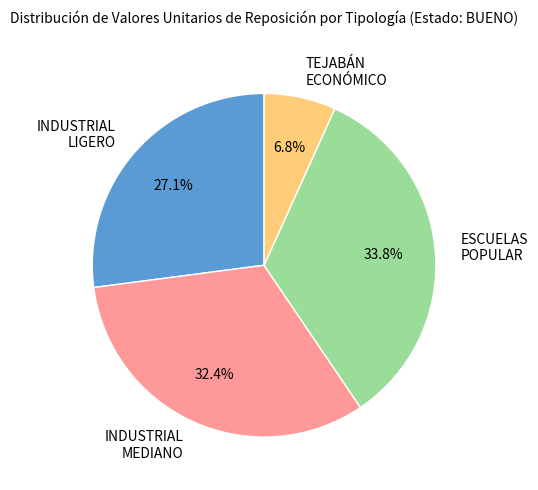

Between INDUSTRIAL LIGERO and TEJABÁN ECONÓMICO, which is larger?

INDUSTRIAL LIGERO